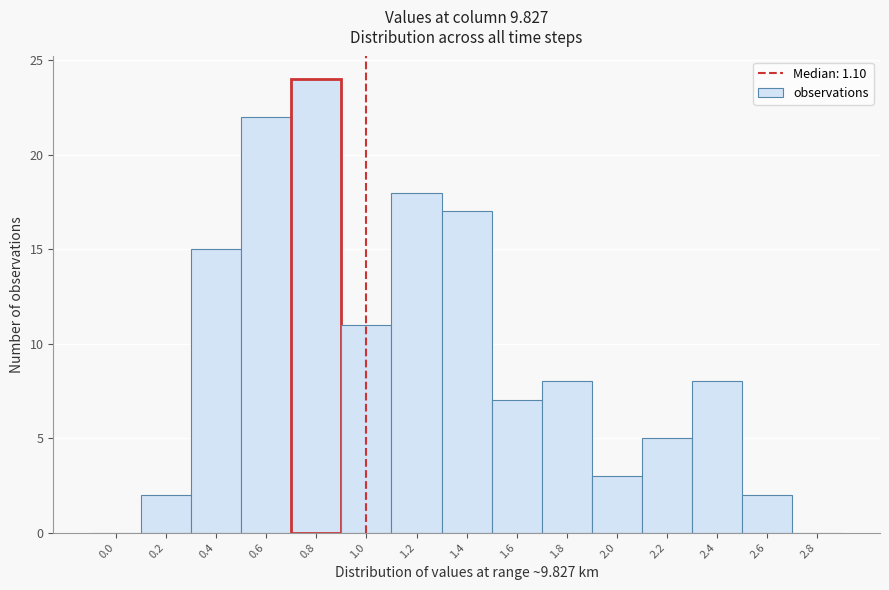

Reading left to right, list all the values displayed in this chart.

0.0=0	0.2=2	0.4=15	0.6=22	0.8=24	1.0=11	1.2=18	1.4=17	1.6=7	1.8=8	2.0=3	2.2=5	2.4=8	2.6=2	2.8=0